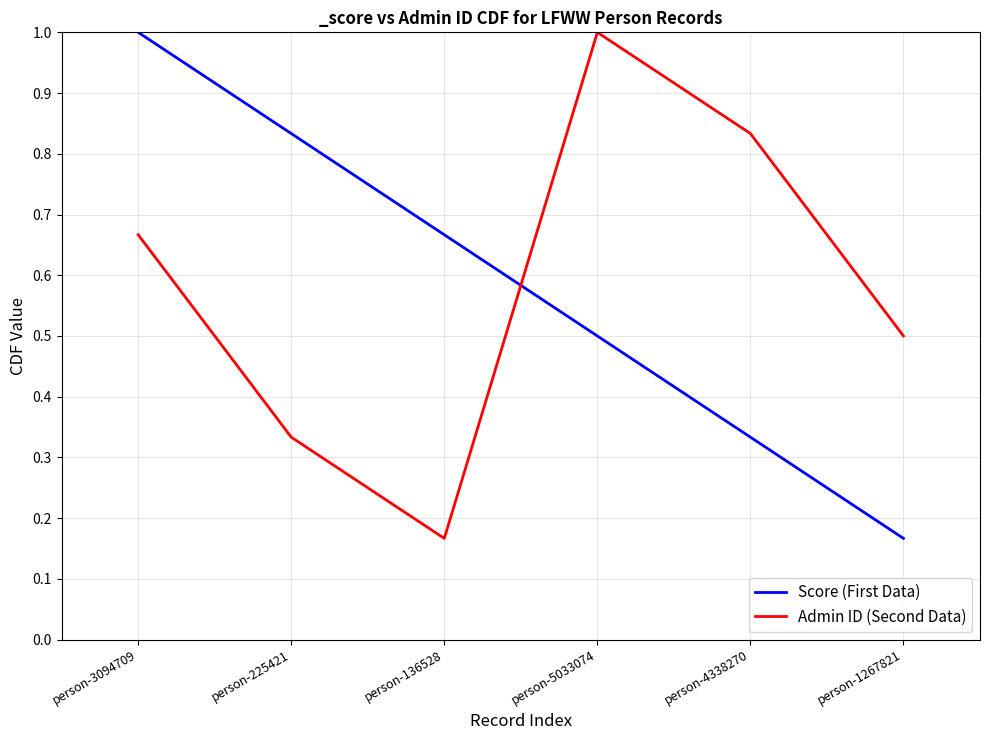

What is the sum of the Score (First Data) values at person-225421 and person-4338270?

1.2